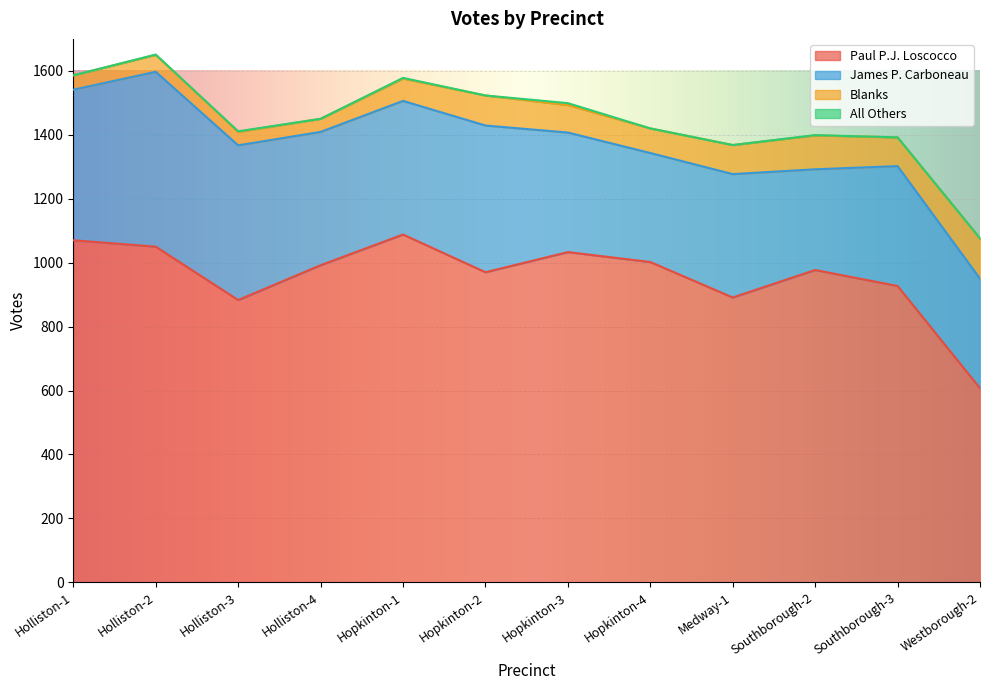

What is the value of the Paul P.J. Loscocco point at the 8th from the left?

1002